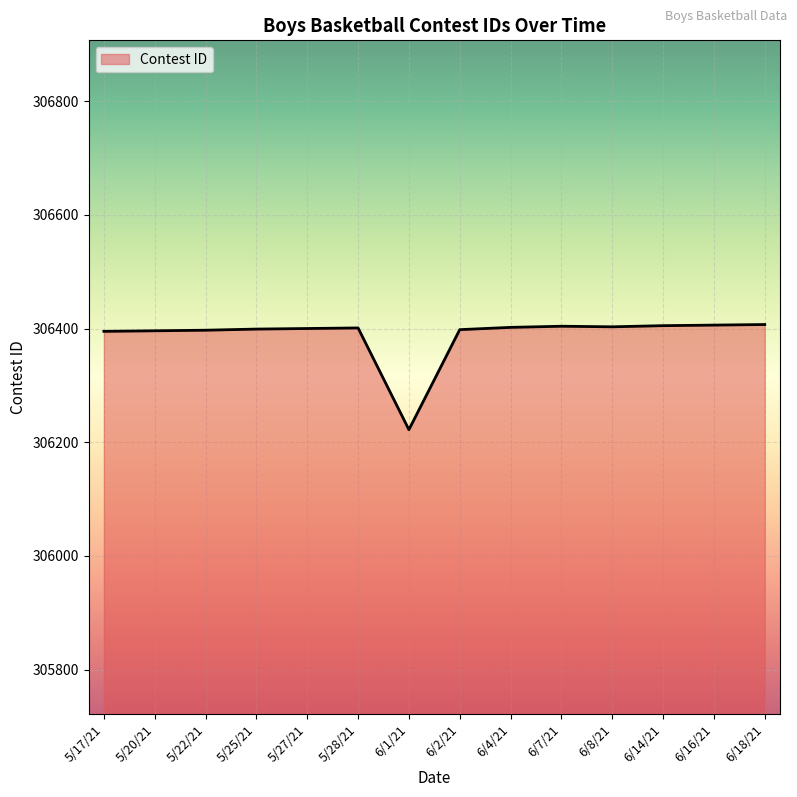

Is it true that the value at 6/1/21 is 181757?

False